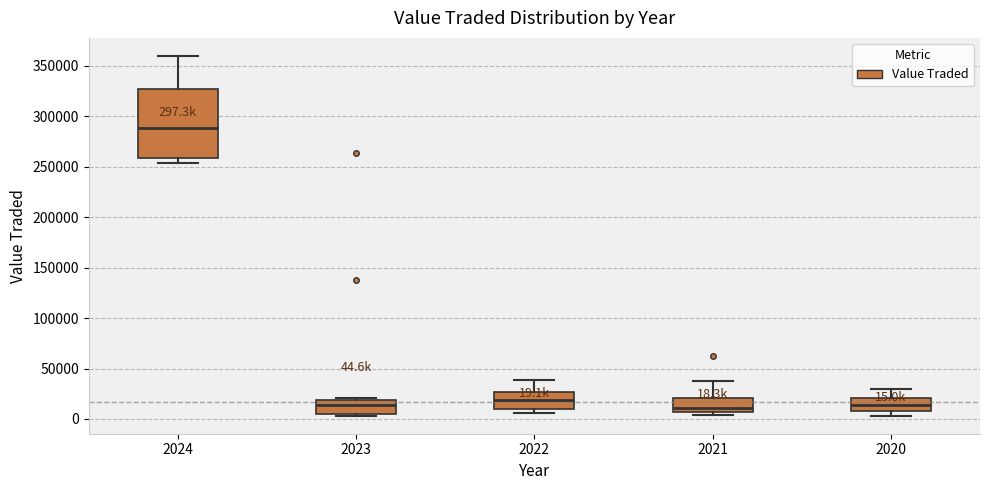

Which box's median line is the highest?

2024